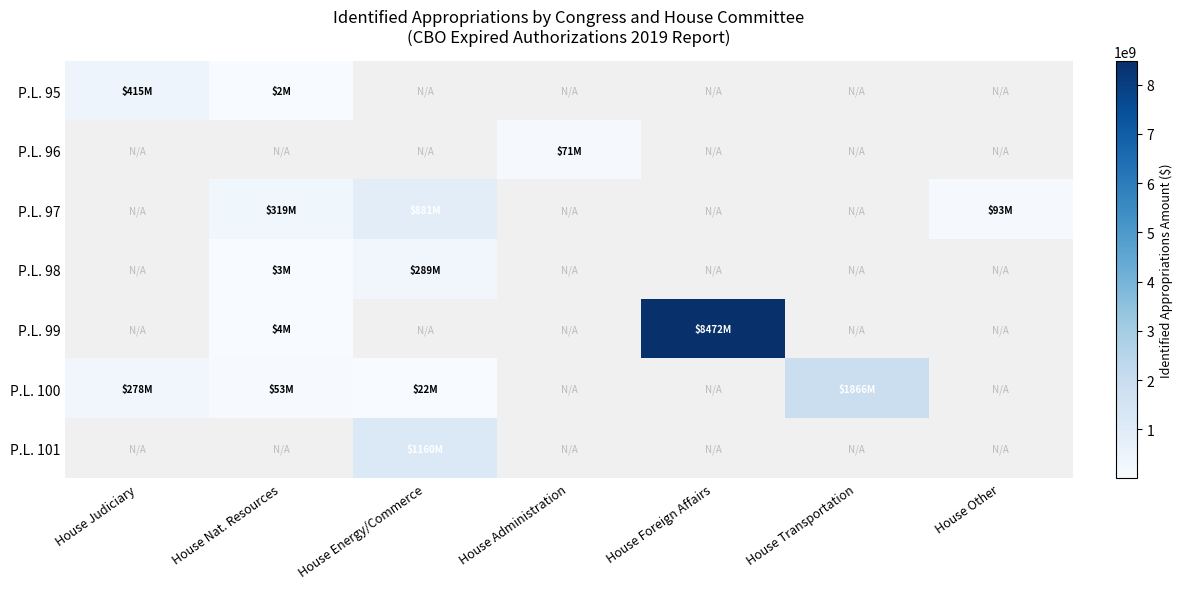

What is the spread (max minus min) of values at House Nat. Resources?

317312000.0